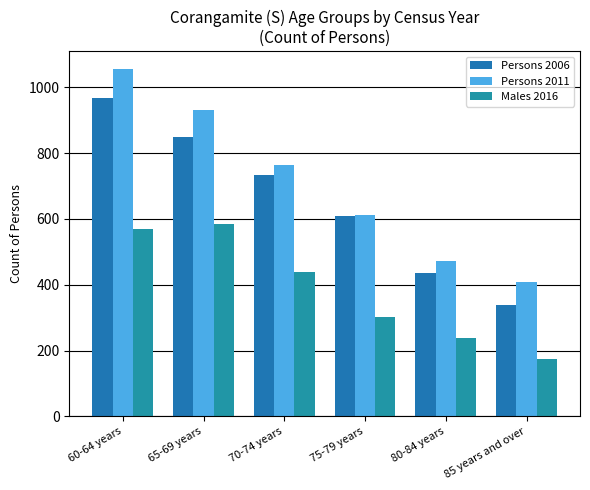

Is the value of Persons 2006 at 60-64 years greater than the value of Males 2016 at 70-74 years?

Yes